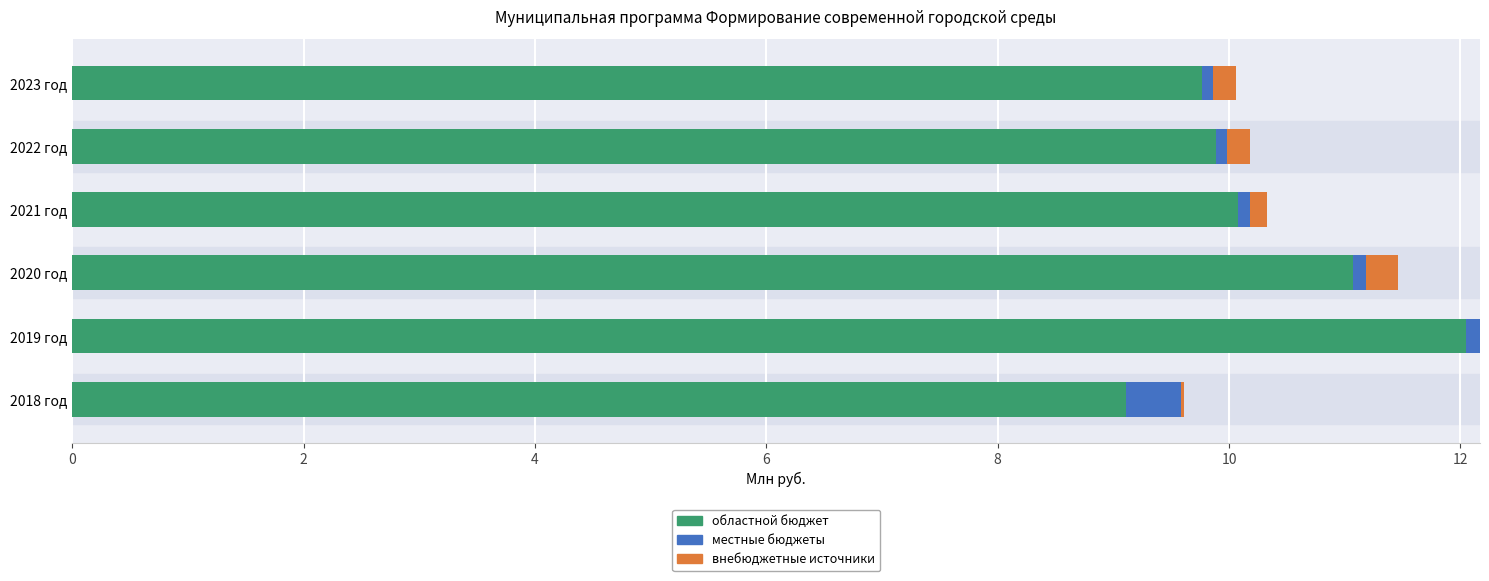

What is the highest value of the областной бюджет series?

12.0